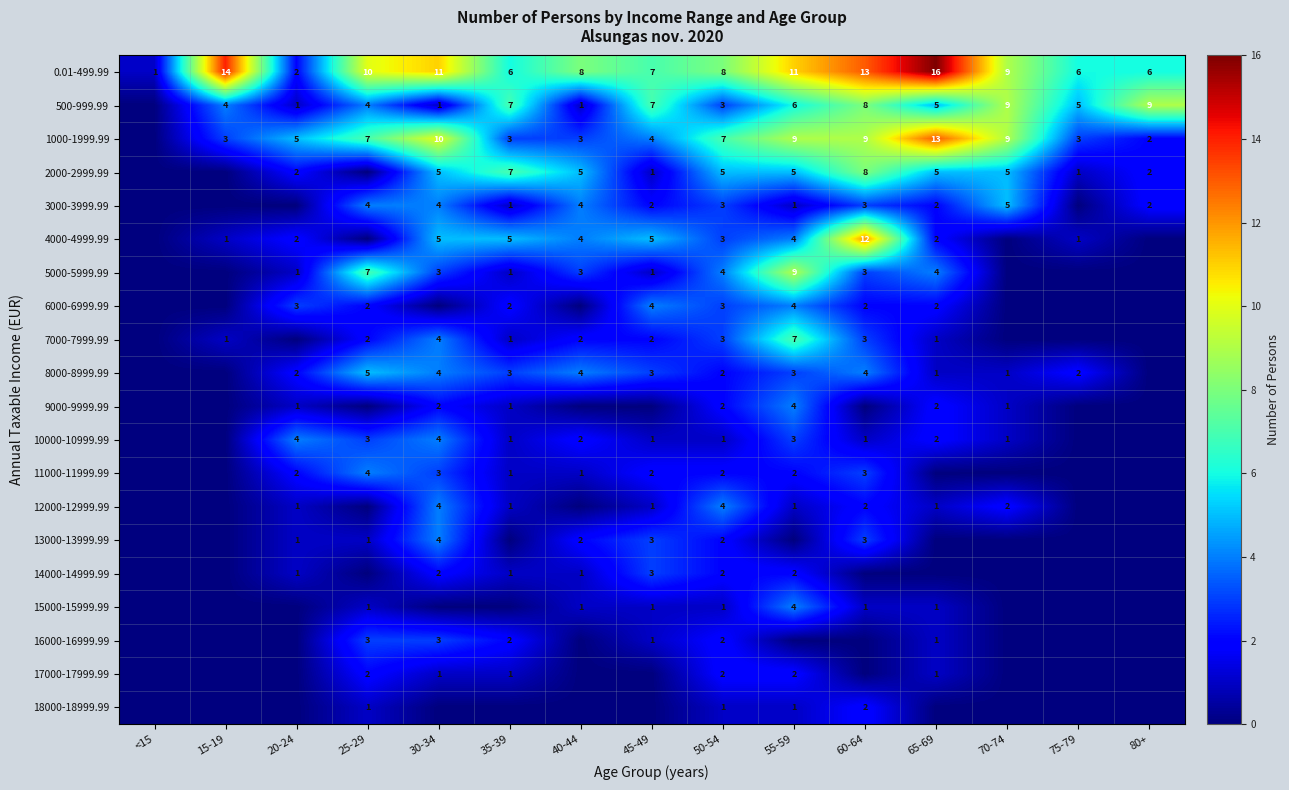

True or false: 500-999.99 has a value of 8 at 60-64.

True